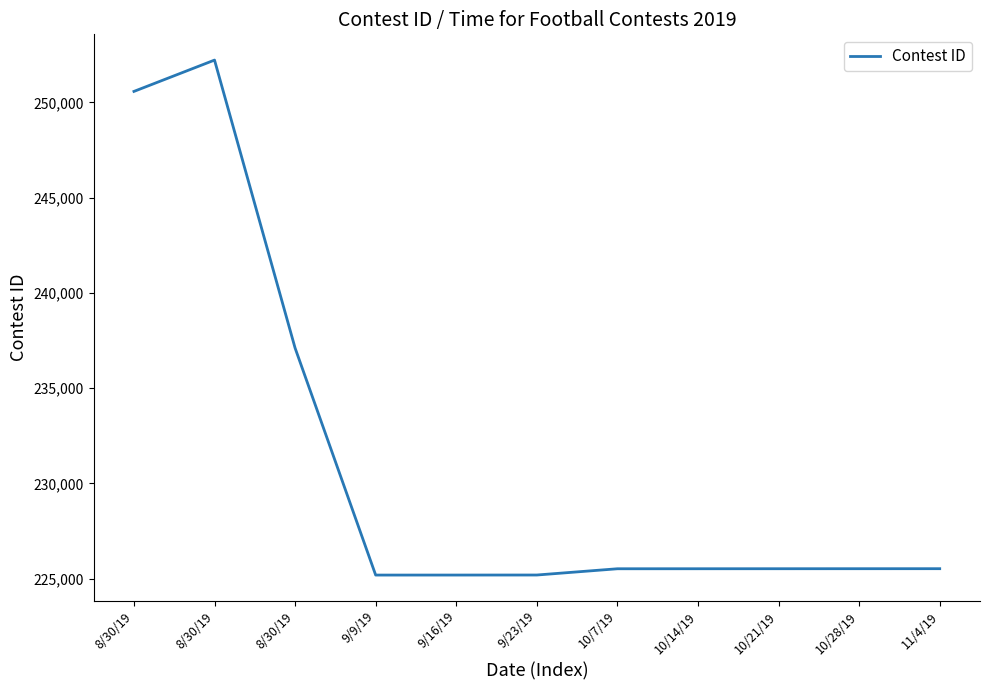

Rank the categories by value from lowest to highest.

9/9/19, 9/16/19, 9/23/19, 10/7/19, 10/14/19, 10/21/19, 10/28/19, 11/4/19, 8/30/19, 8/30/19, 8/30/19